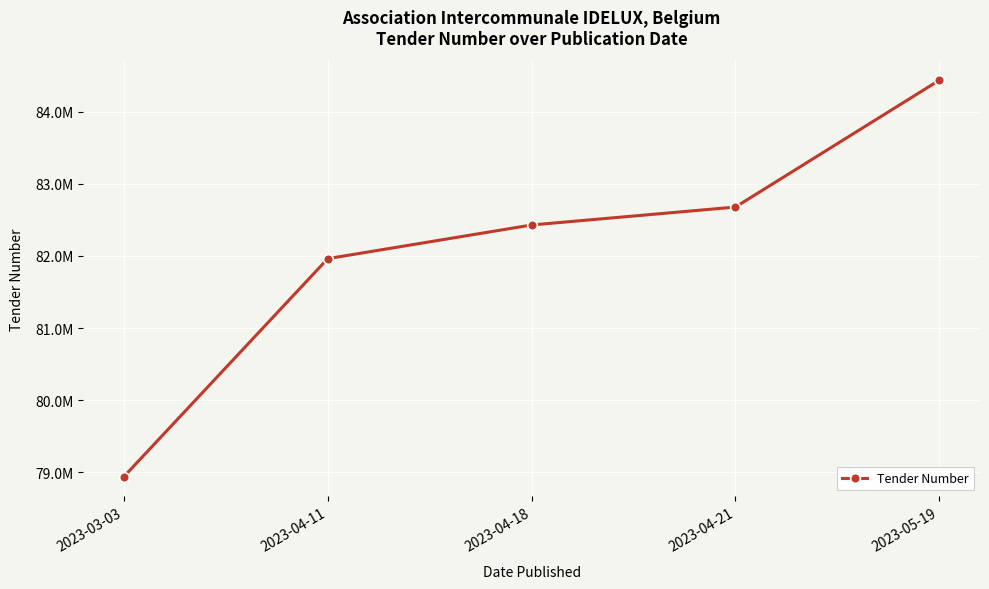

What position from the left is 2023-04-11?

2